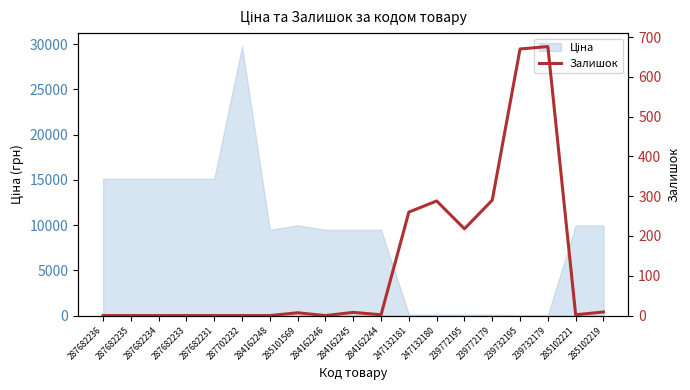

How many lines are shown in the chart?

1